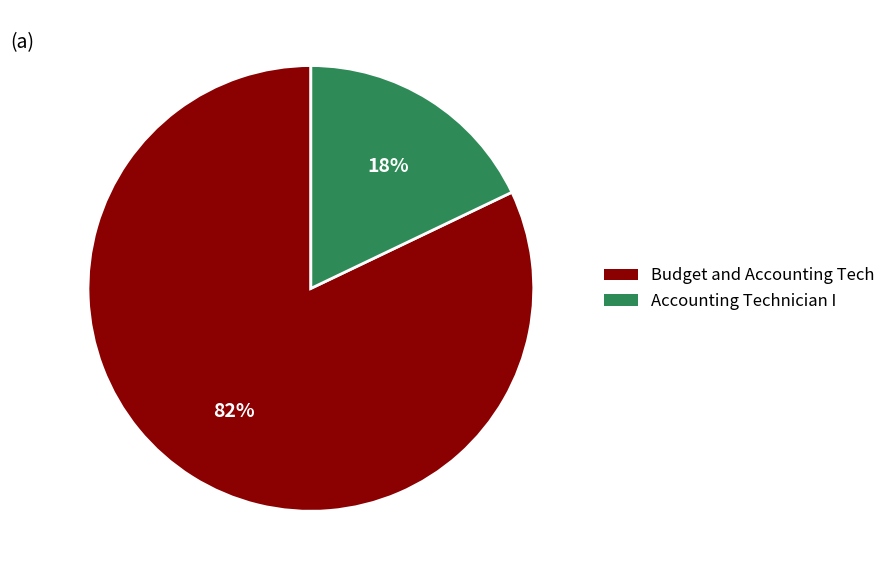

Count the number of slices in the pie.

2